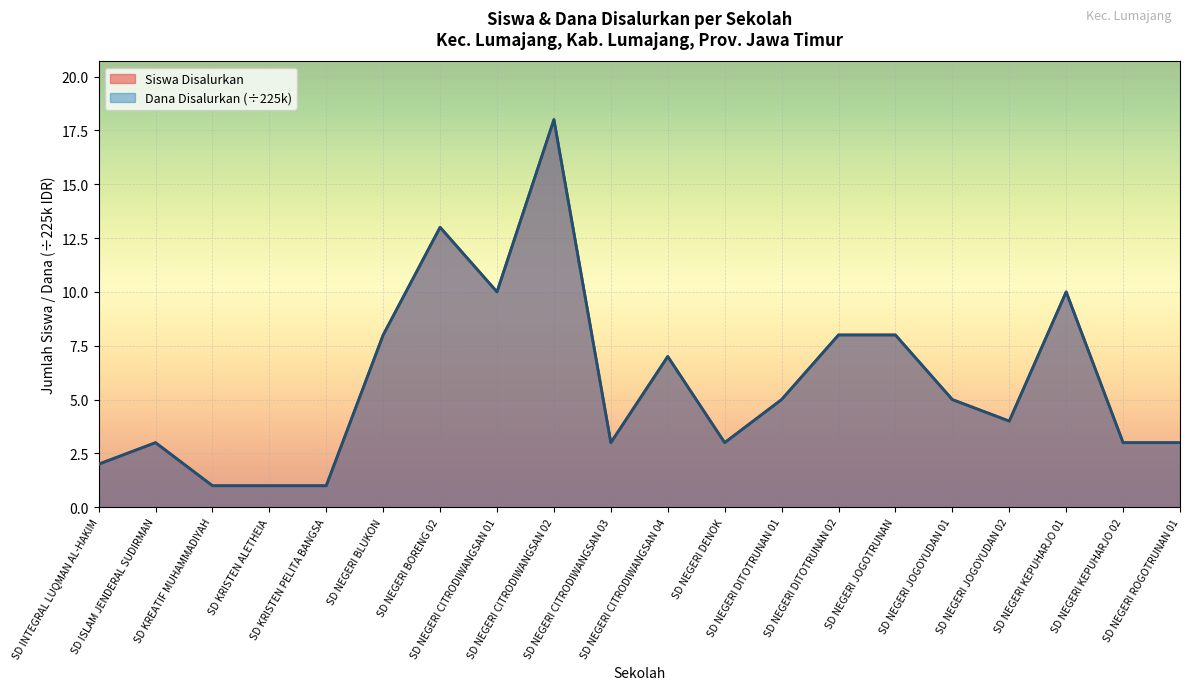

Reading left to right, extract all data points from this chart.

Siswa Disalurkan: 2	3	1	1	1	8	13	10	18	3	7	3	5	8	8	5	4	10	3	3
Dana Disalurkan: 2	3	1	1	1	8	13	10	18	3	7	3	5	8	8	5	4	10	3	3